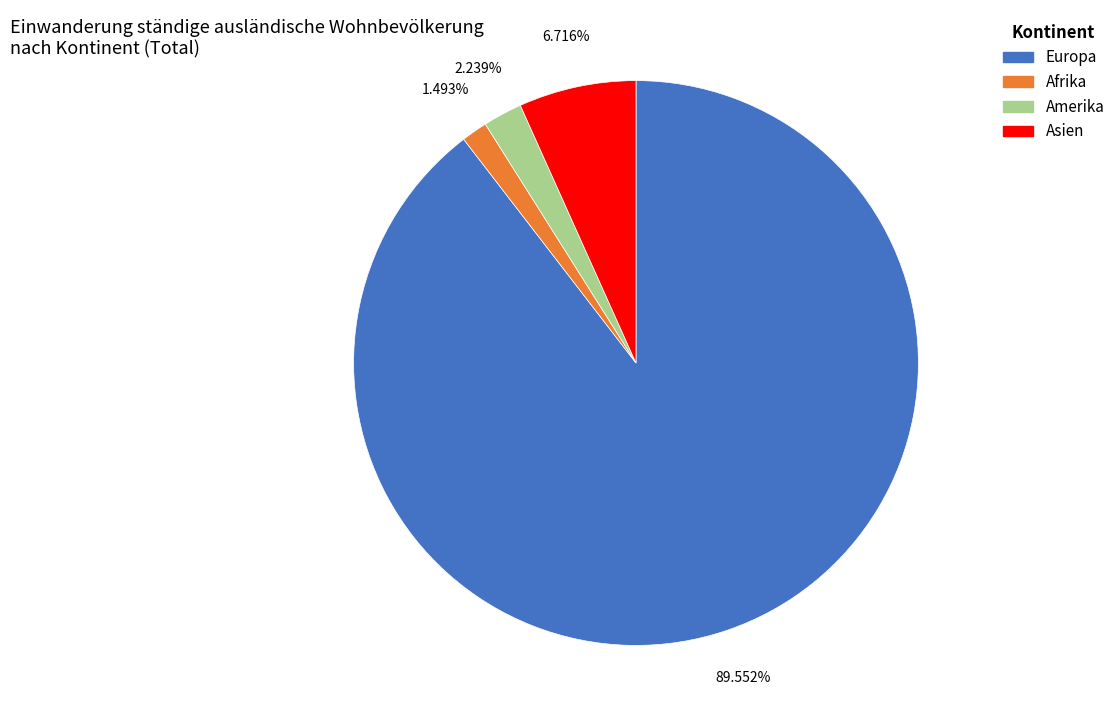

Is there a majority slice in this chart?

Yes